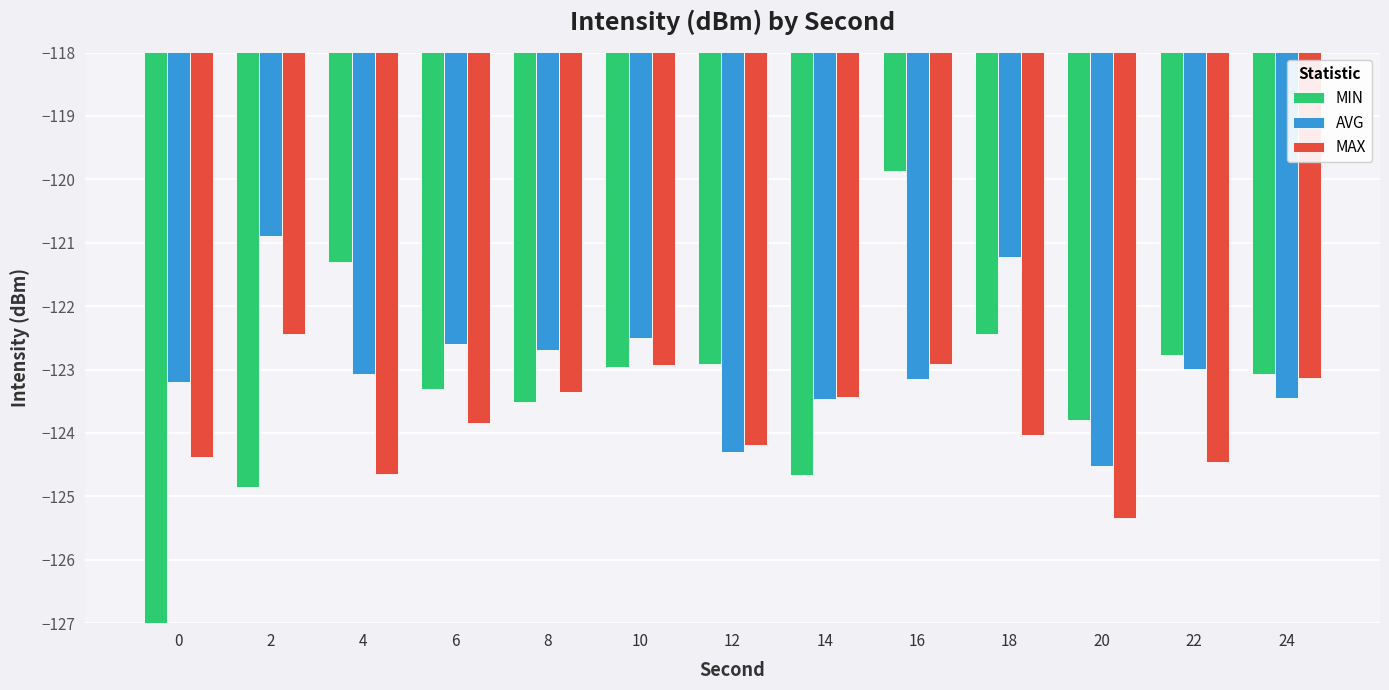

The value of MAX at 0 is -124.4. True or false?

True